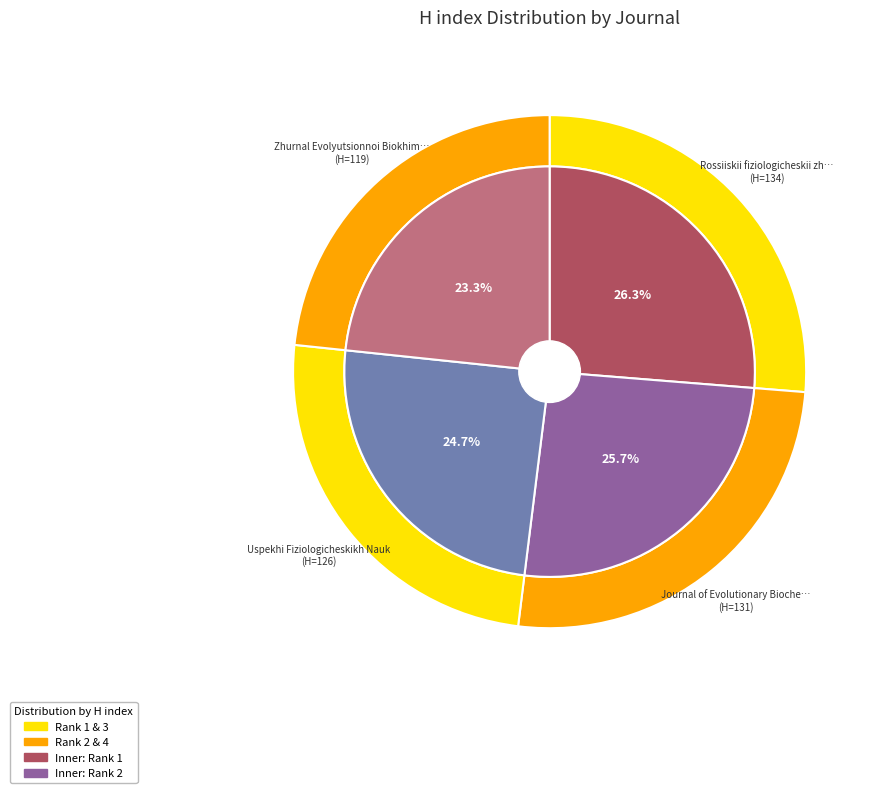

To the nearest percent, what portion does Uspekhi Fiziologicheskikh Nauk represent?

25%